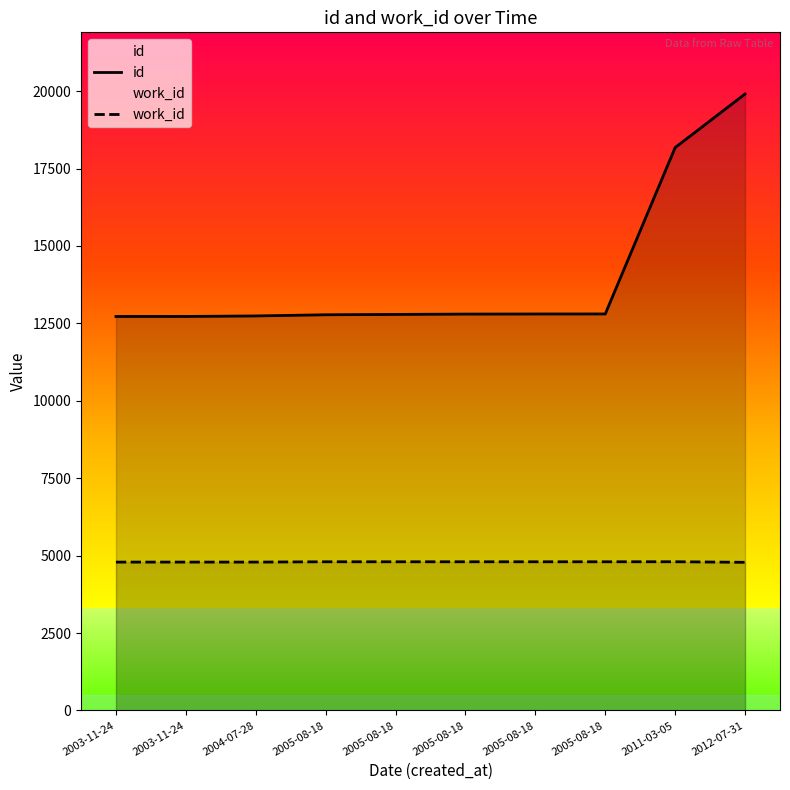

What is the greatest value displayed?

19907